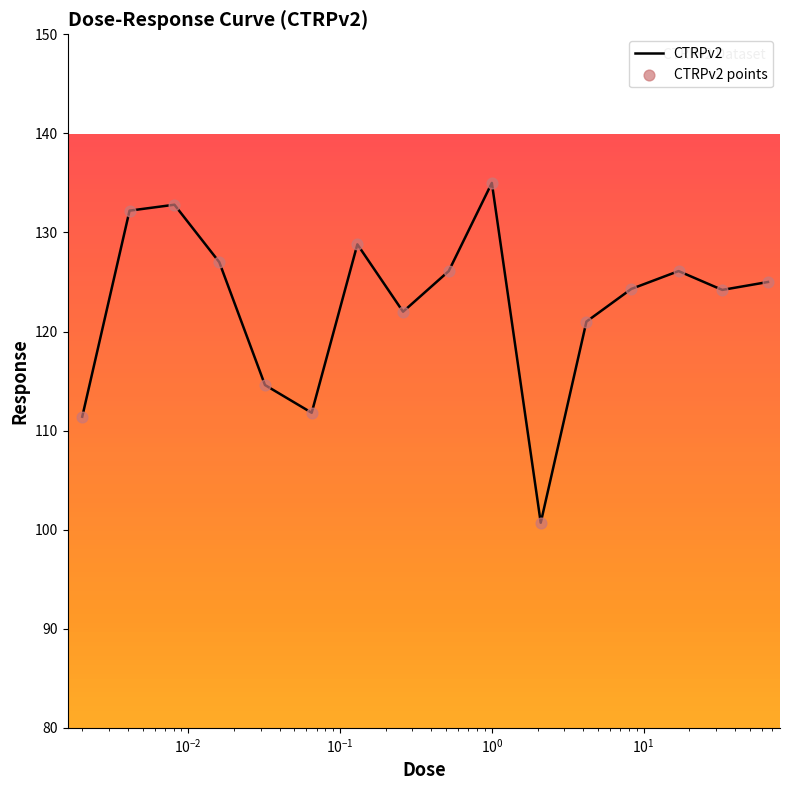

What is the smallest value displayed?

100.7